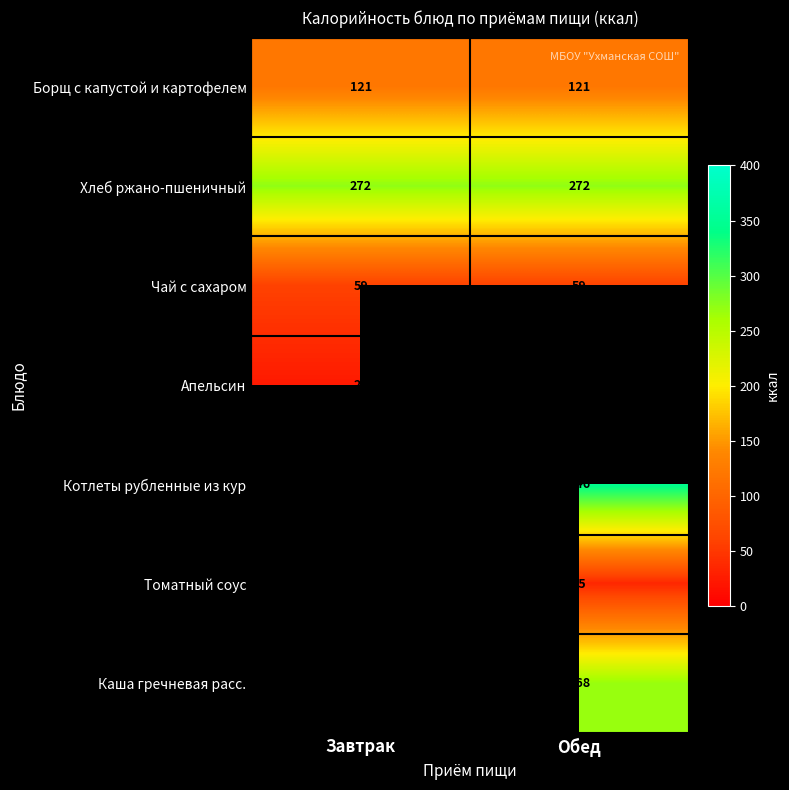

Between Завтрак and Обед, which is larger?

Завтрак